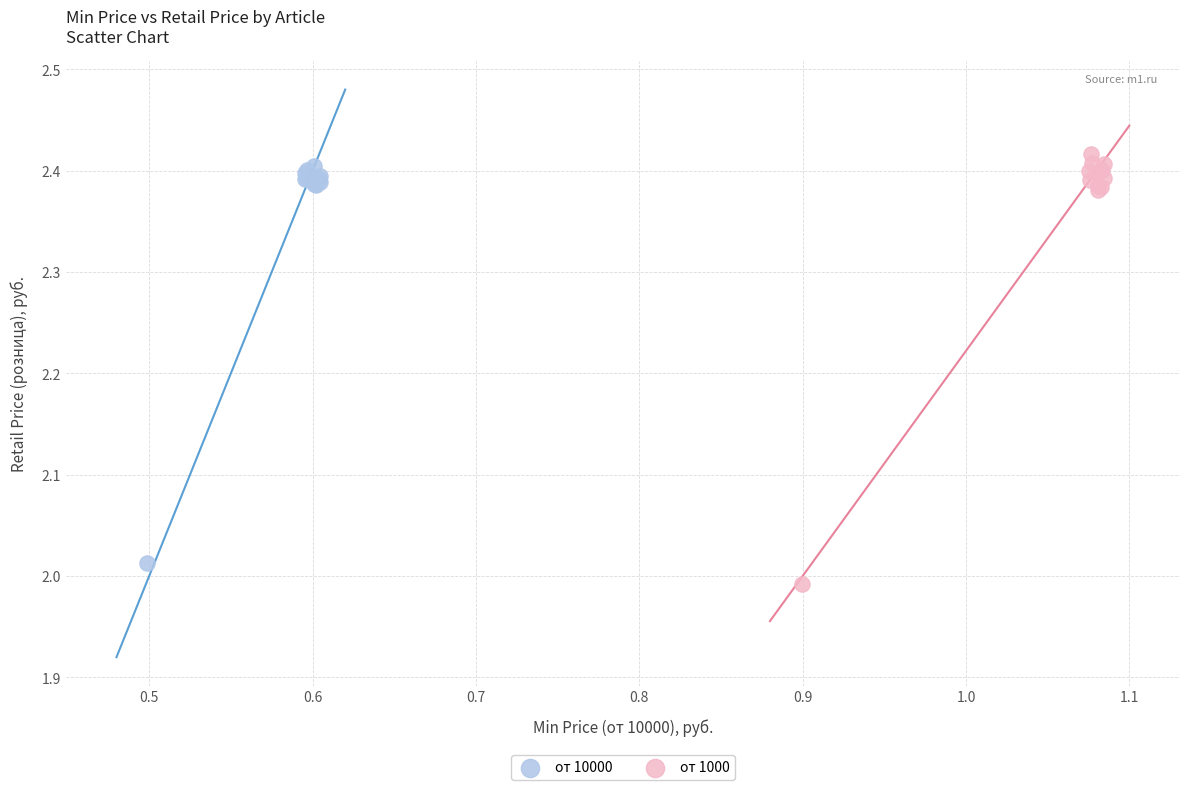

Which series has the widest spread of Y values?

от 1000